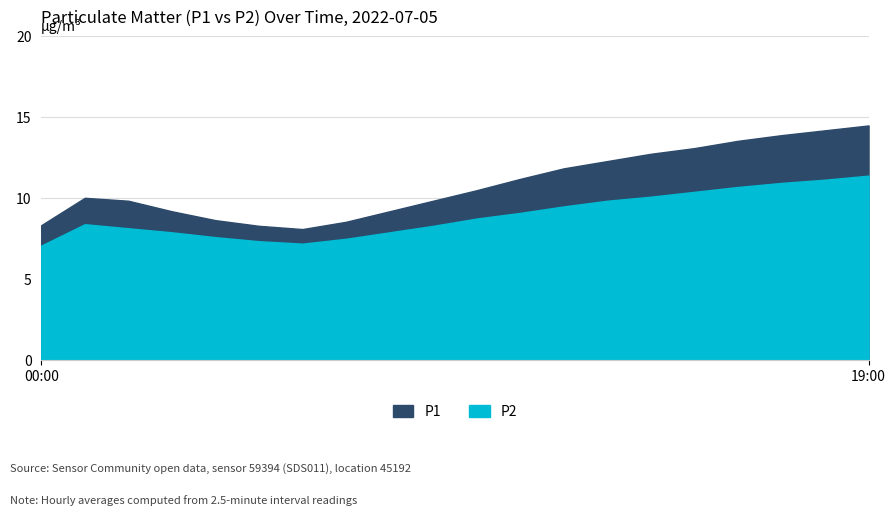

How many data points does each series have?

20